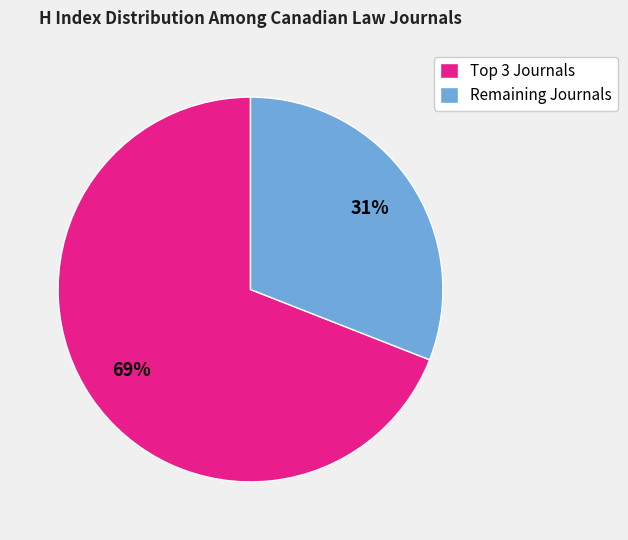

To the nearest percent, what is the difference between the largest and smallest slice percentages?

38%